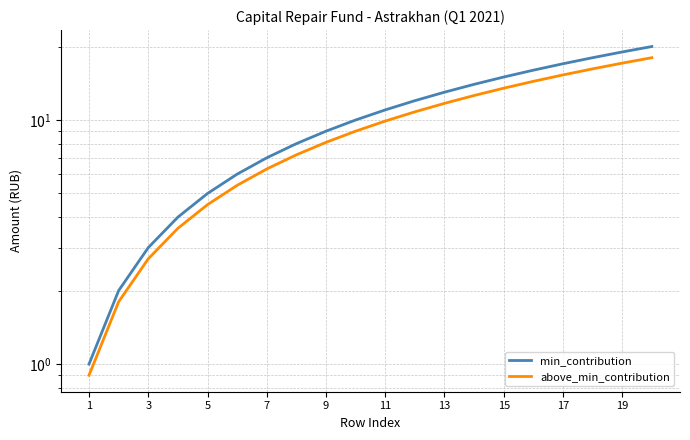

True or false: above_min_contribution and min_contribution cross at least once.

False